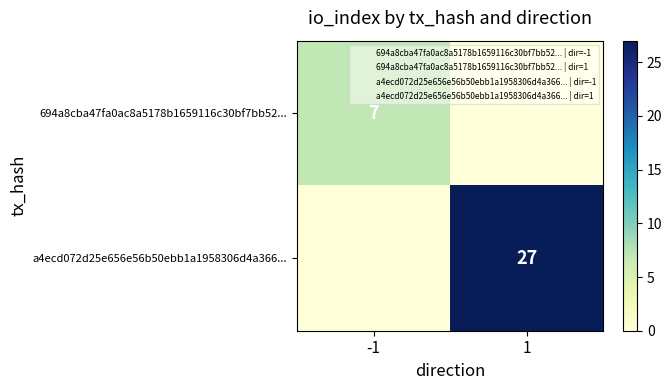

What is the total value across all series at -1?

7